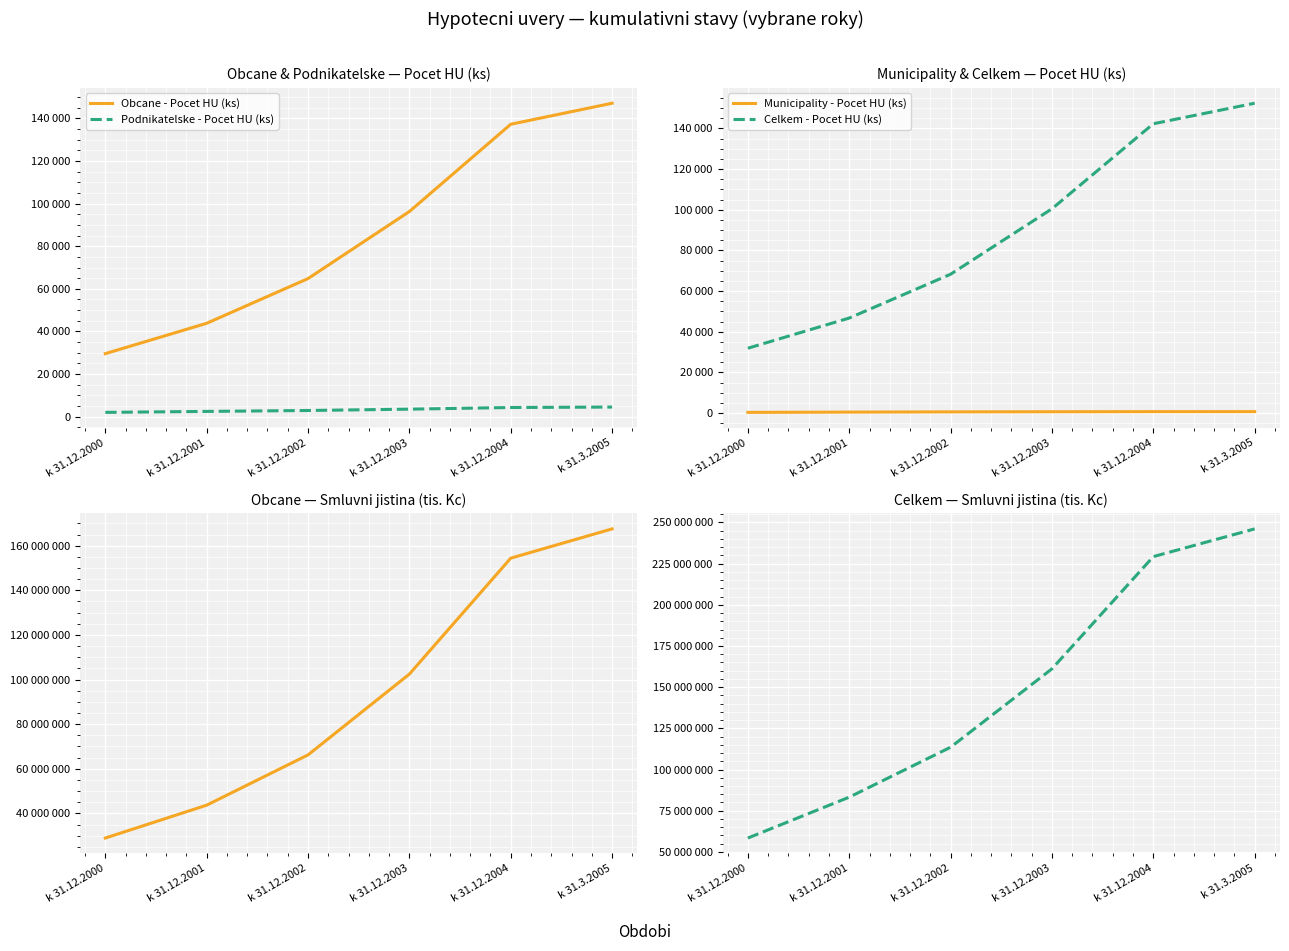

Reading left to right, list all the values displayed in this chart.

Obcane - Pocet HU (ks): 29560	43810	64812	96290	137275	147146
Podnikatelske - Pocet HU (ks): 1978	2435	2865	3491	4265	4479
Municipality - Pocet HU (ks): 372	502	615	676	732	741
Celkem - Pocet HU (ks): 31910	46747	68292	100457	142272	152366
Obcane - Smluvni jistina (tis. Kc): 28963045	43691468	66223778	102436172	154395653	167517427
Celkem - Smluvni jistina (tis. Kc): 58424101	83234450	113544616	161141563	229267568	246095882